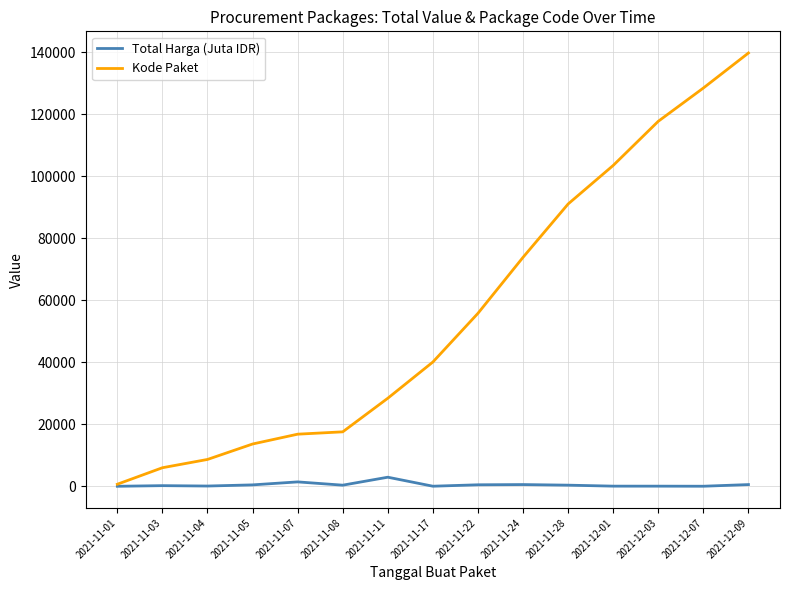

Which series has the widest spread of values?

Kode Paket